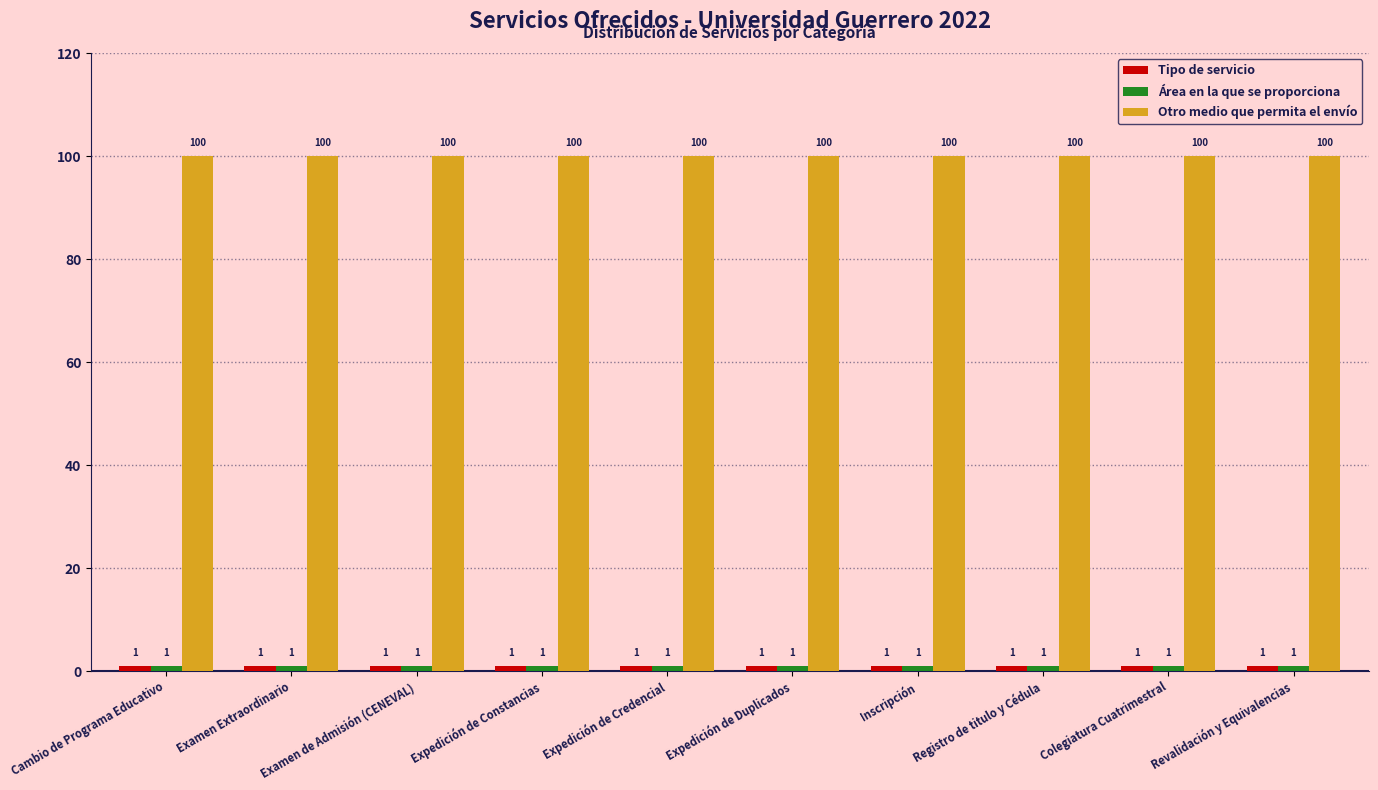

What is the spread (max minus min) of values at Cambio de Programa Educativo?

99